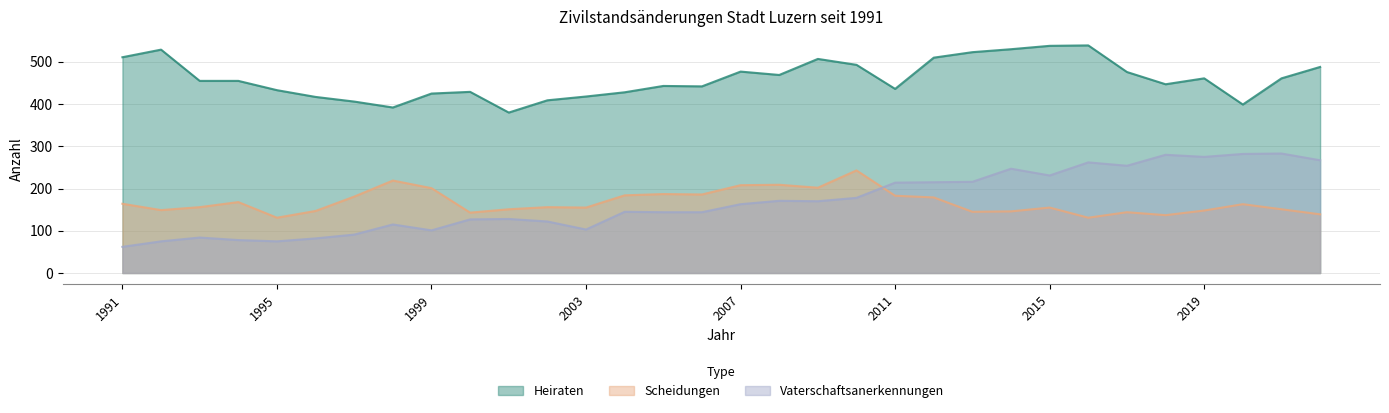

Does the chart have visible grid lines?

Yes